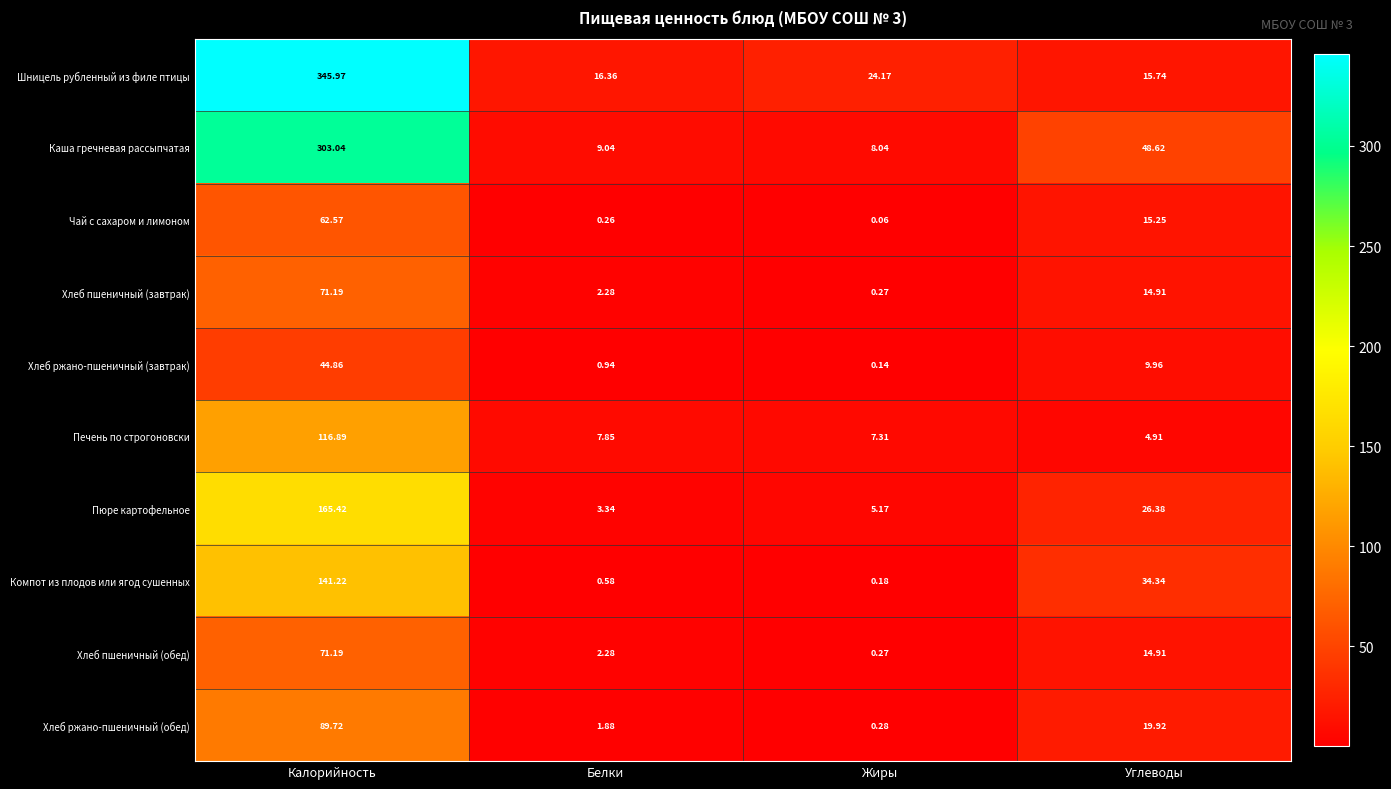

At which category is the sum across all series the highest?

Калорийность